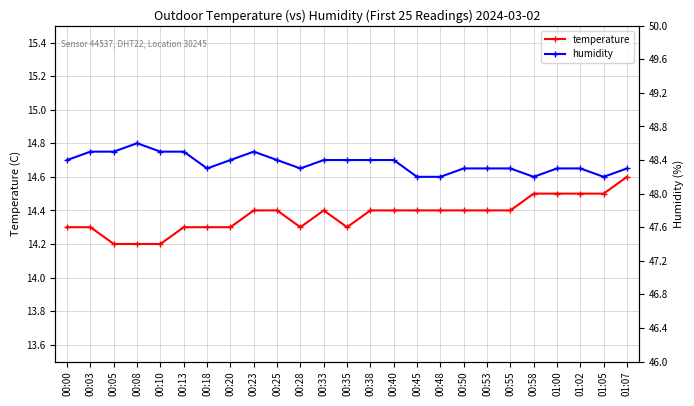

Where is the first local maximum for temperature?

00:33